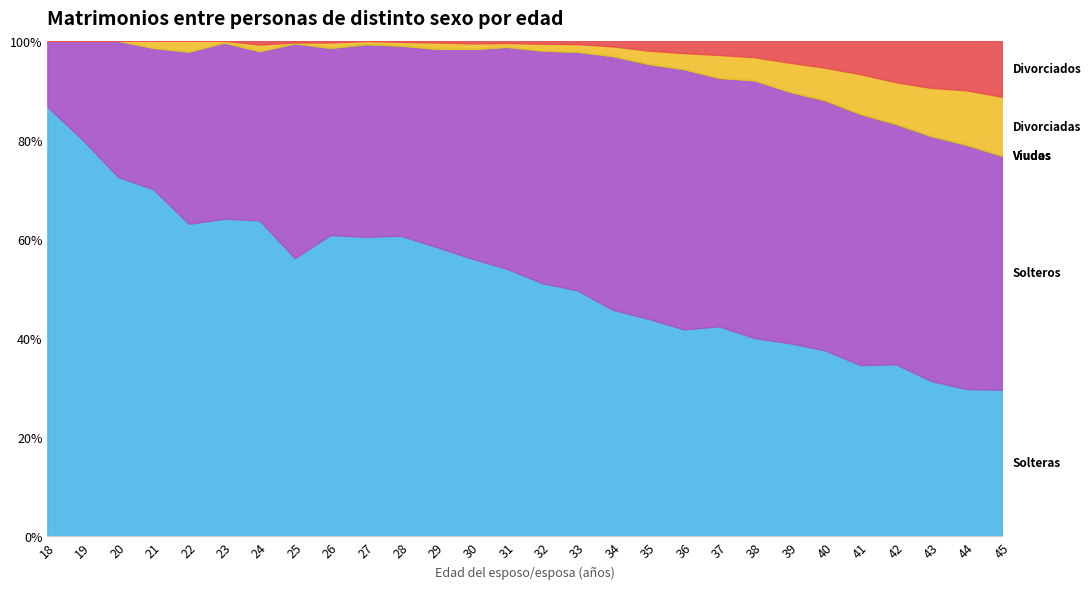

How many lines are shown in the chart?

6